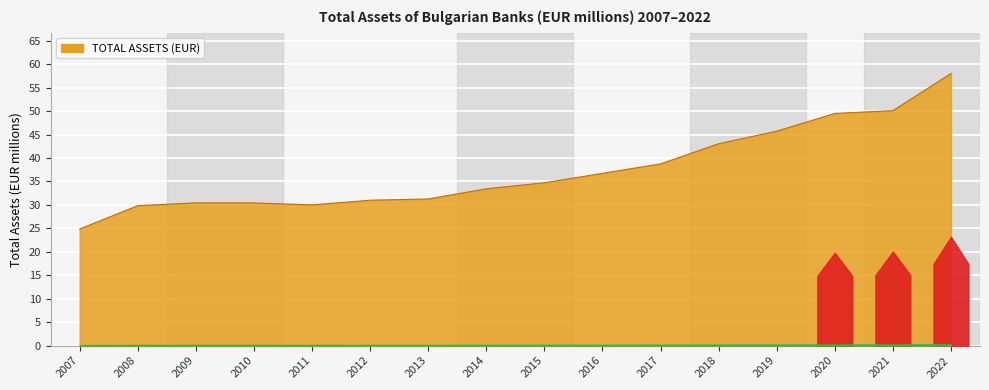

Reading left to right, extract all data points from this chart.

2007=24867372	2008=29839133	2009=30433432	2010=30426046	2011=30003157	2012=30995044	2013=31266727	2014=33433278	2015=34720656	2016=36731365	2017=38744595	2018=43048840	2019=45723906	2020=49504817	2021=50097211	2022=58013376